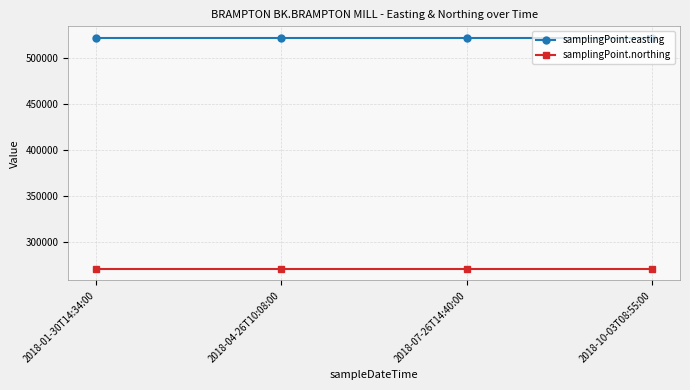

At 2018-10-03T08:55:00, list the series in order from smallest to largest.

samplingPoint.northing, samplingPoint.easting